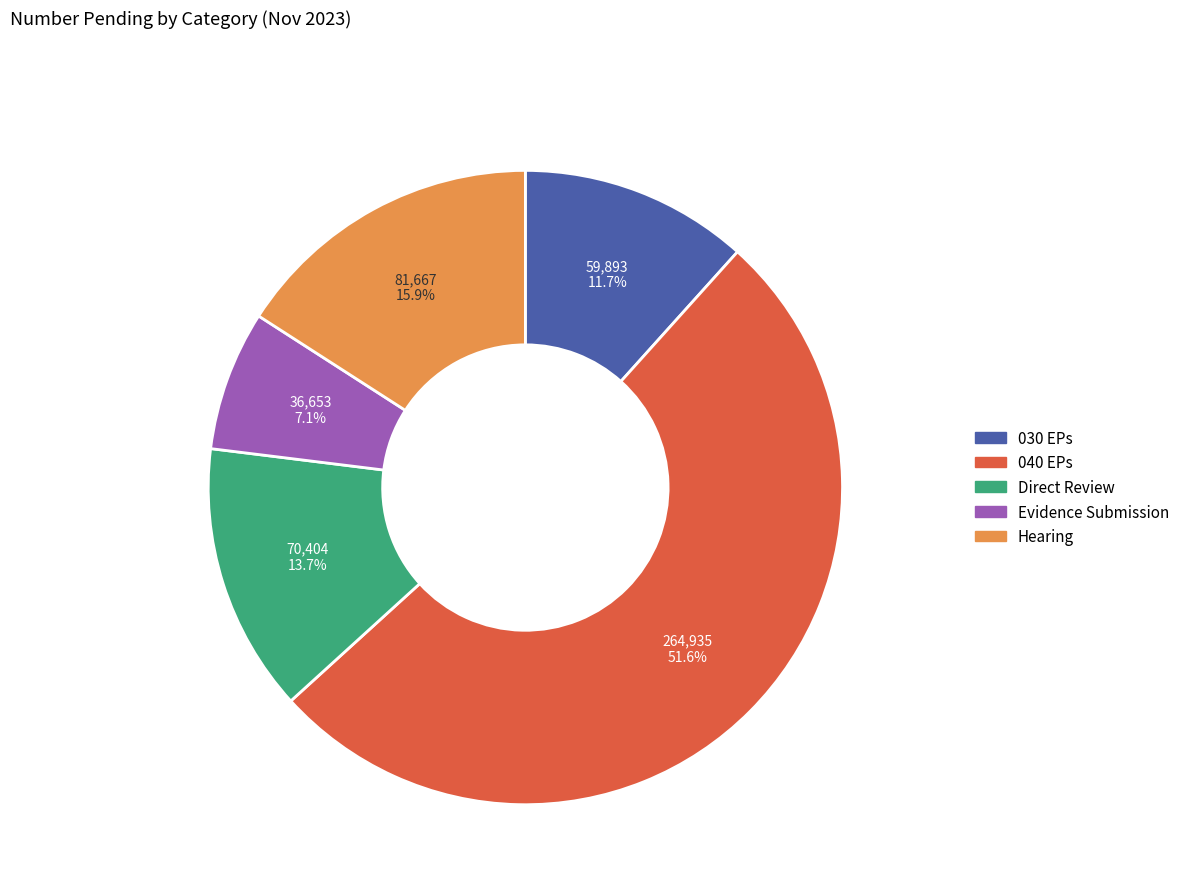

What is the majority slice?

040 EPs